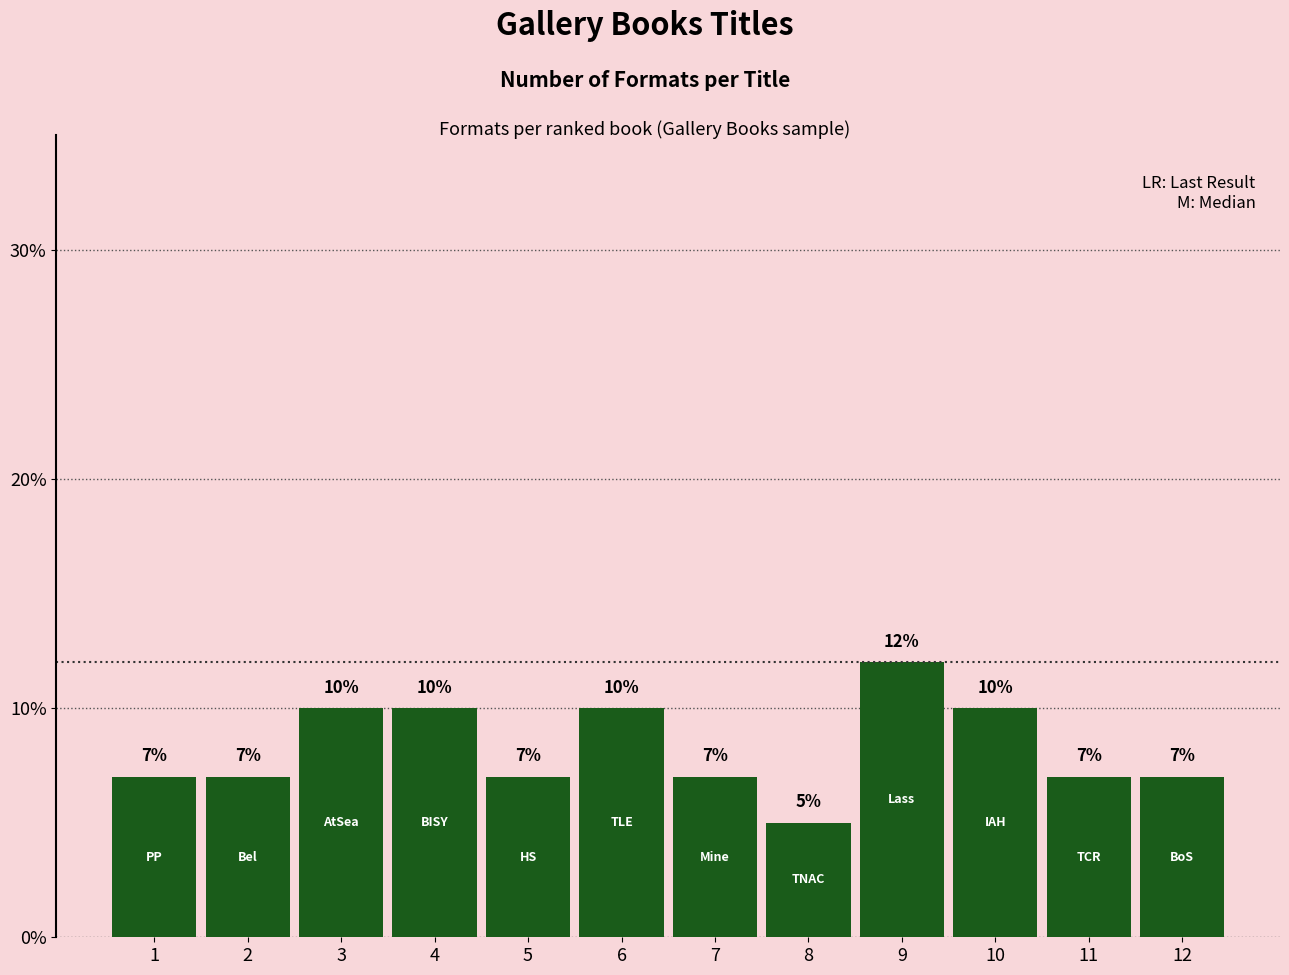

What is the change in value from 1 to 6?

+3